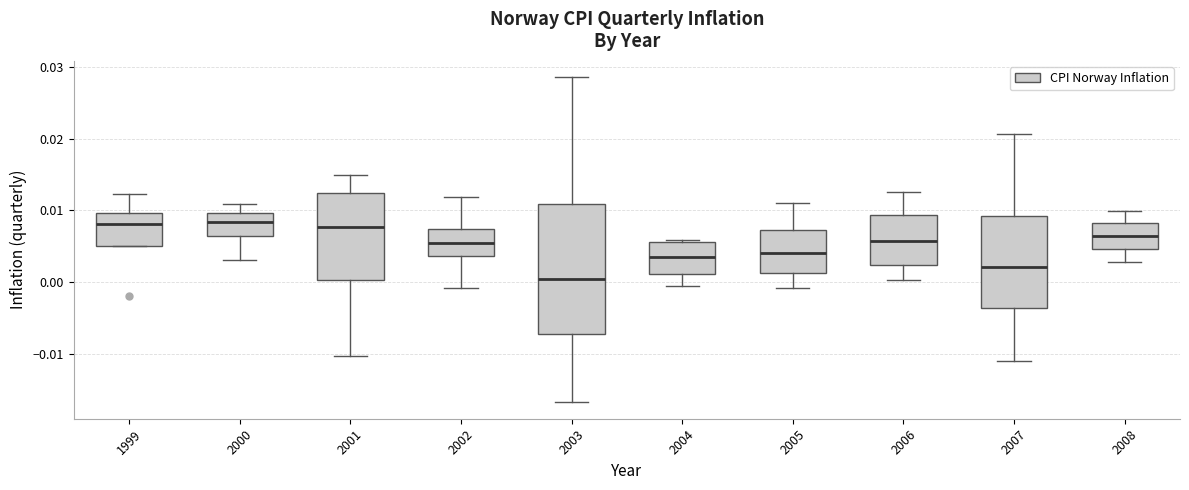

Where does the upper whisker of the box at x = 2008 end on the y-axis? The values are not printed on the chart, so give them approximately, as read against the axis.

0.010